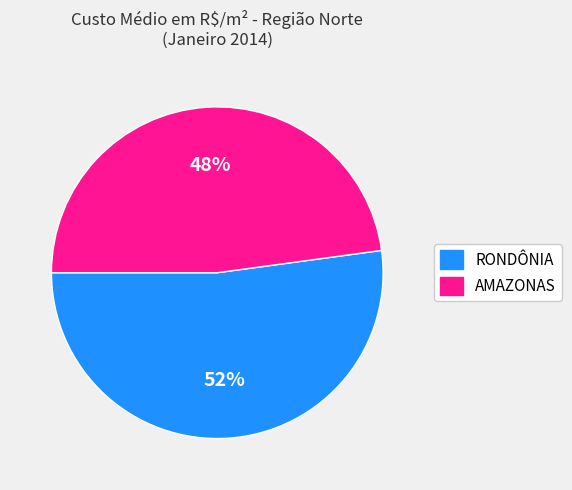

Approximately how many times larger is the value at AMAZONAS compared to RONDÔNIA?

0.9